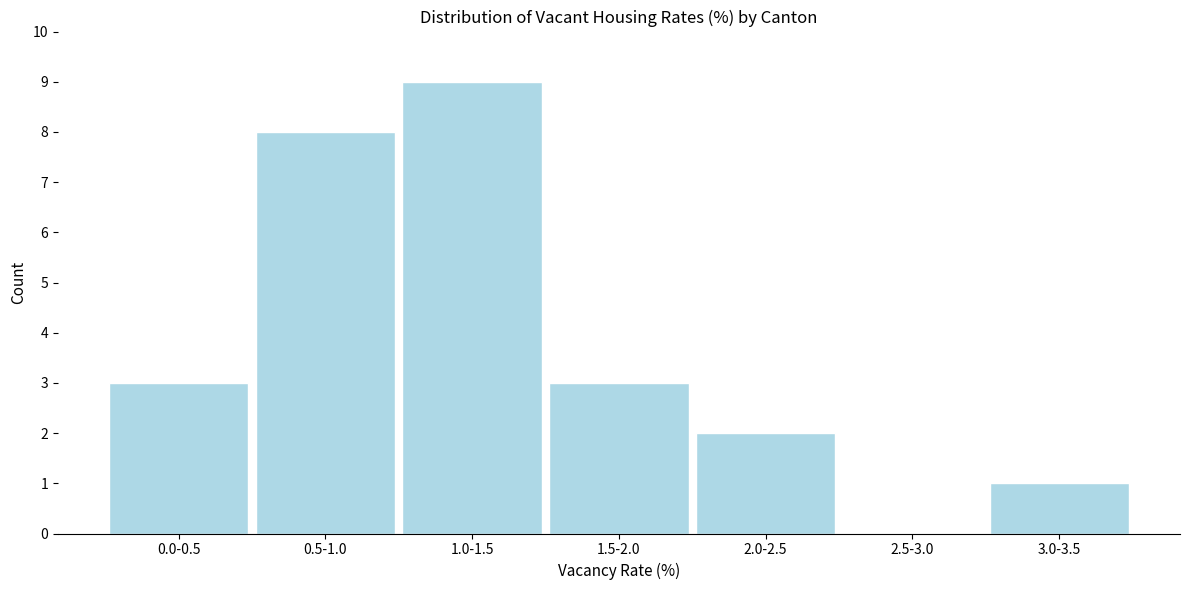

Reading left to right, list all the values displayed in this chart.

0.0-0.5=3	0.5-1.0=8	1.0-1.5=9	1.5-2.0=3	2.0-2.5=2	2.5-3.0=0	3.0-3.5=1